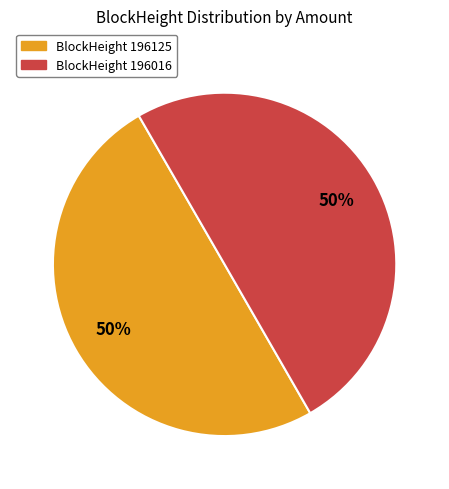

To the nearest percent, what portion does BlockHeight 196125 represent?

50%